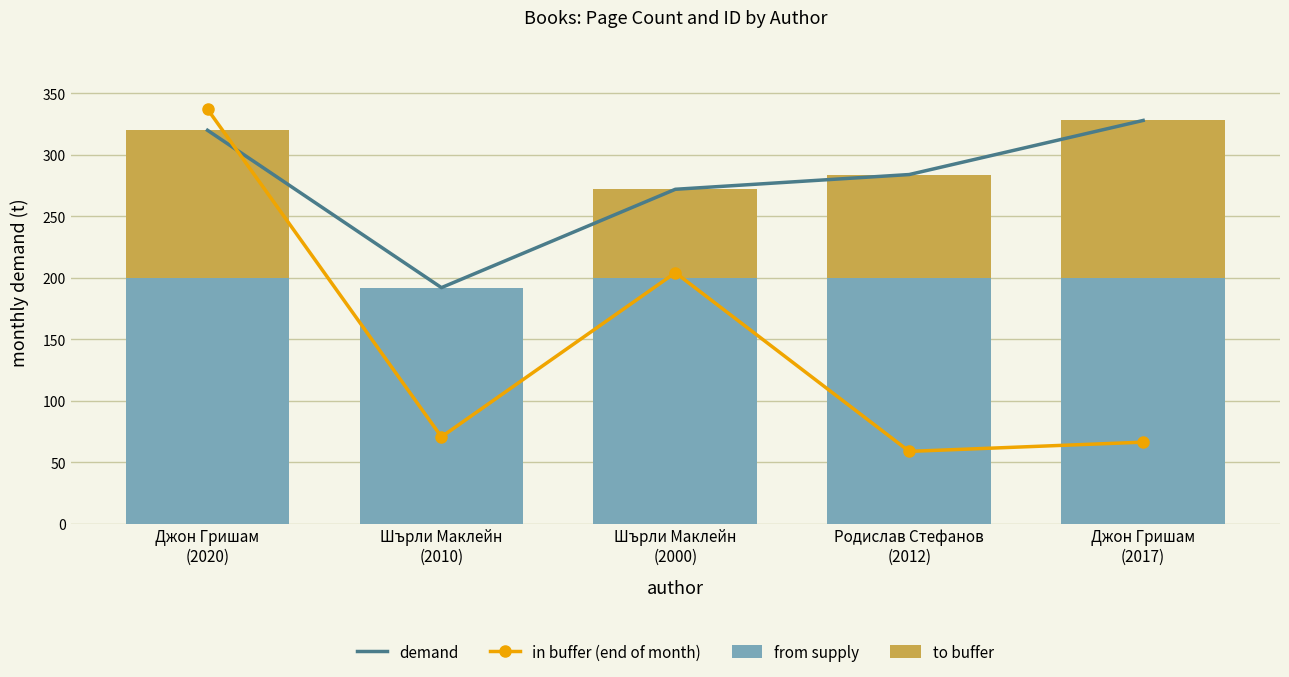

What is the sum of all in buffer (end of month) values?

737.0